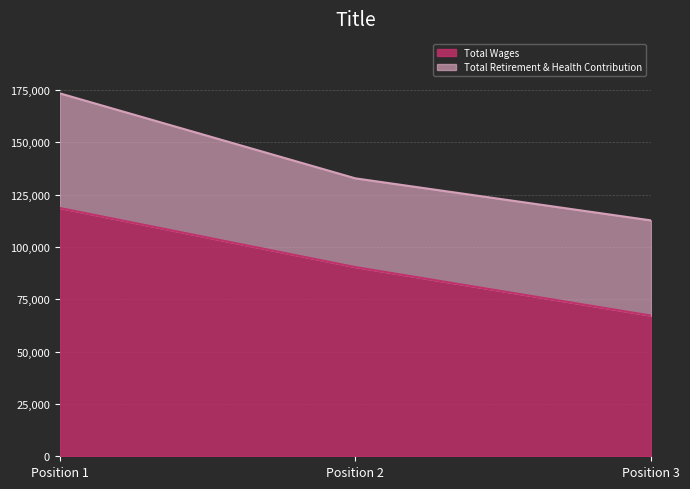

What is the sum of all Total Wages values?

276265